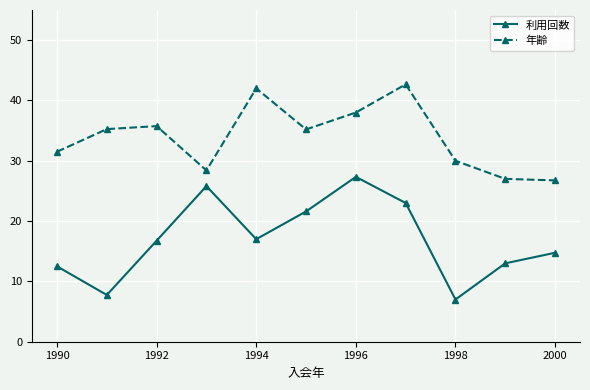

List the series in order of their peak value, highest first.

年齢, 利用回数